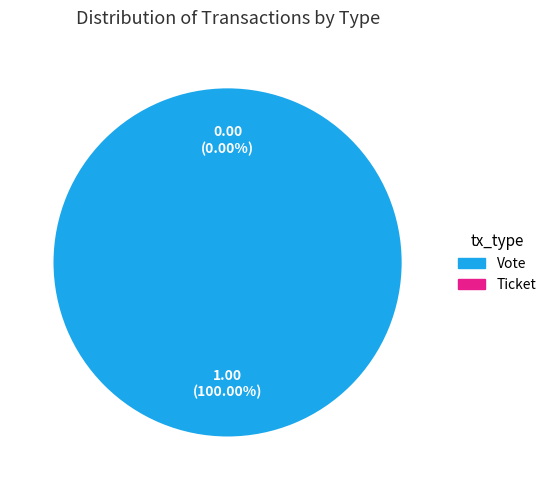

What percentage is NOT represented by Ticket?

100.0%